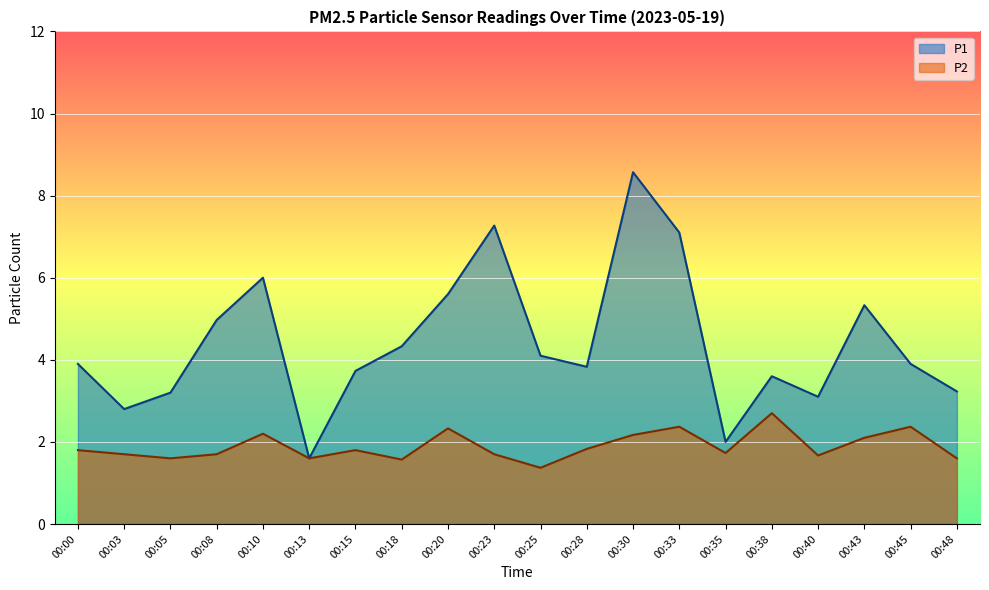

True or false: P2 and P1 cross at least once.

False